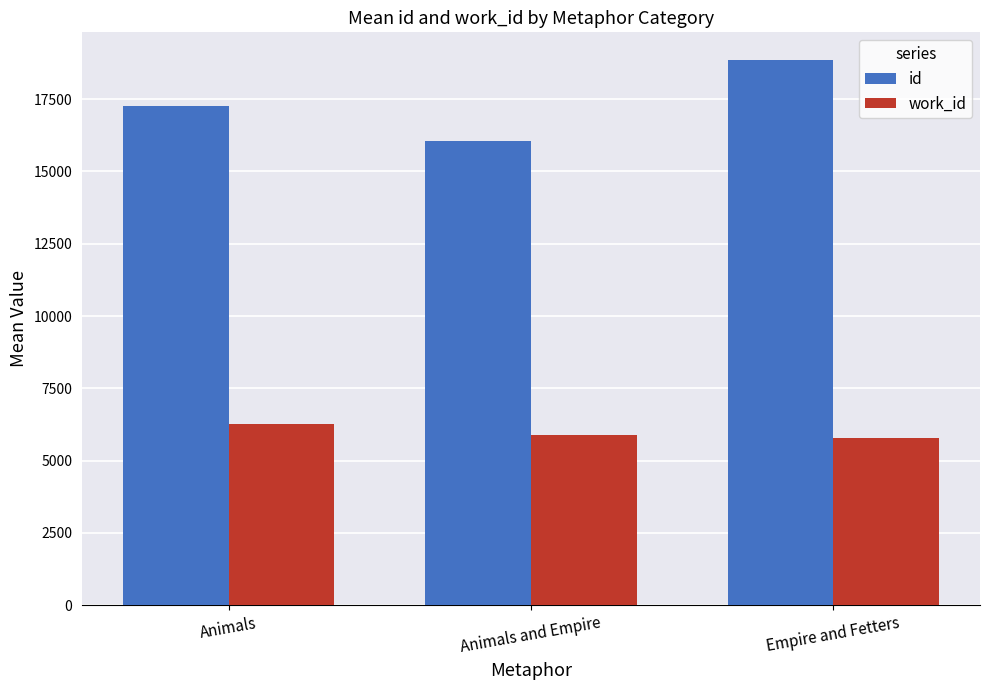

Which series changed the most between Animals and Animals and Empire?

id